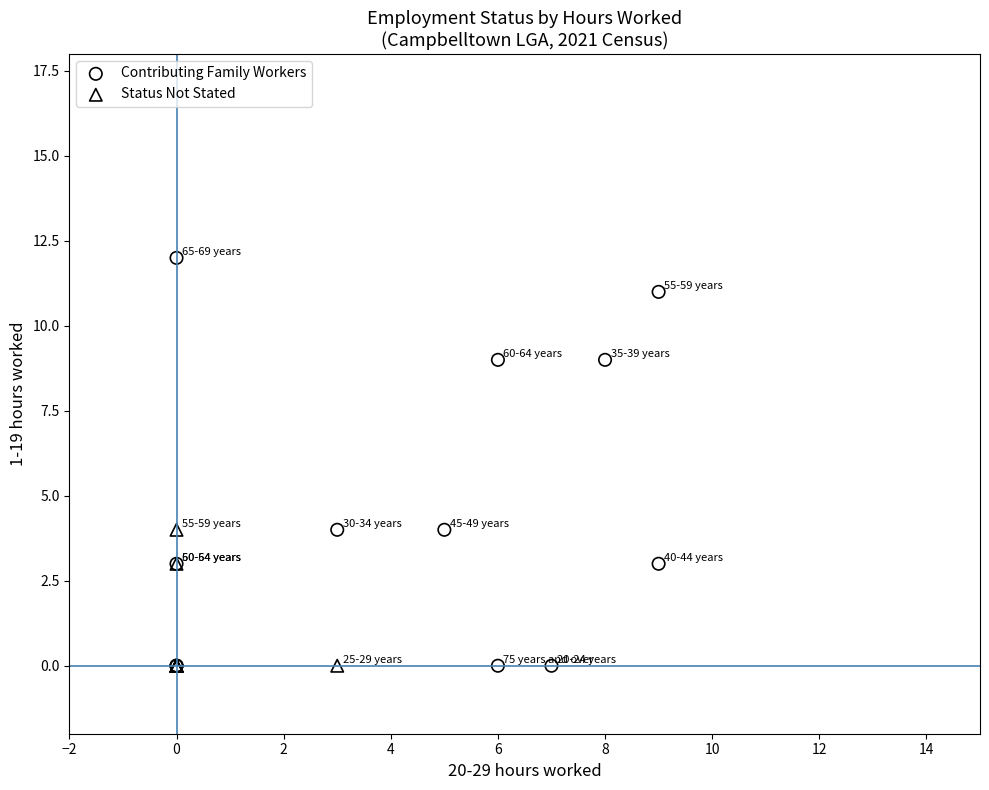

Which series has the widest spread of Y values?

Contributing Family Workers